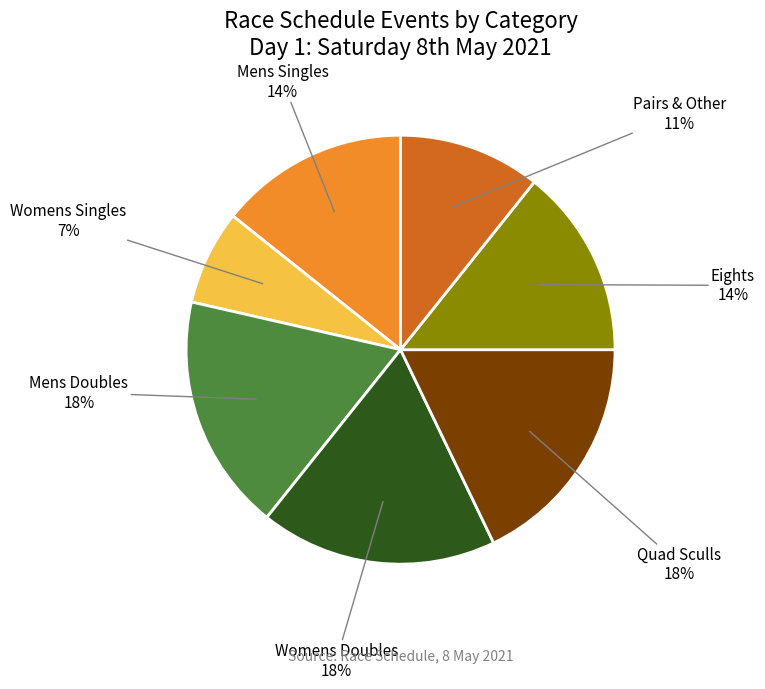

To the nearest percent, what is the difference between the largest and smallest slice percentages?

11%